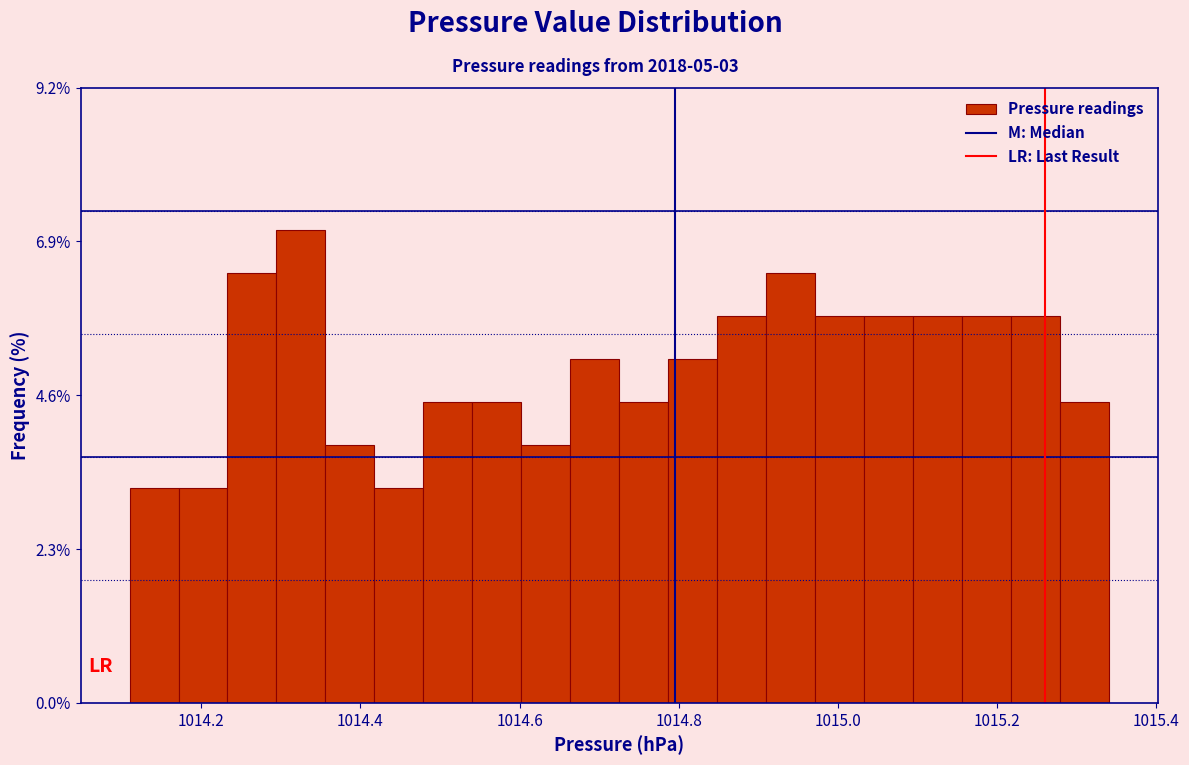

Around what value on the x-axis is the tallest bar? Give the approximate position of its centre, as read against the axis.

1014.32